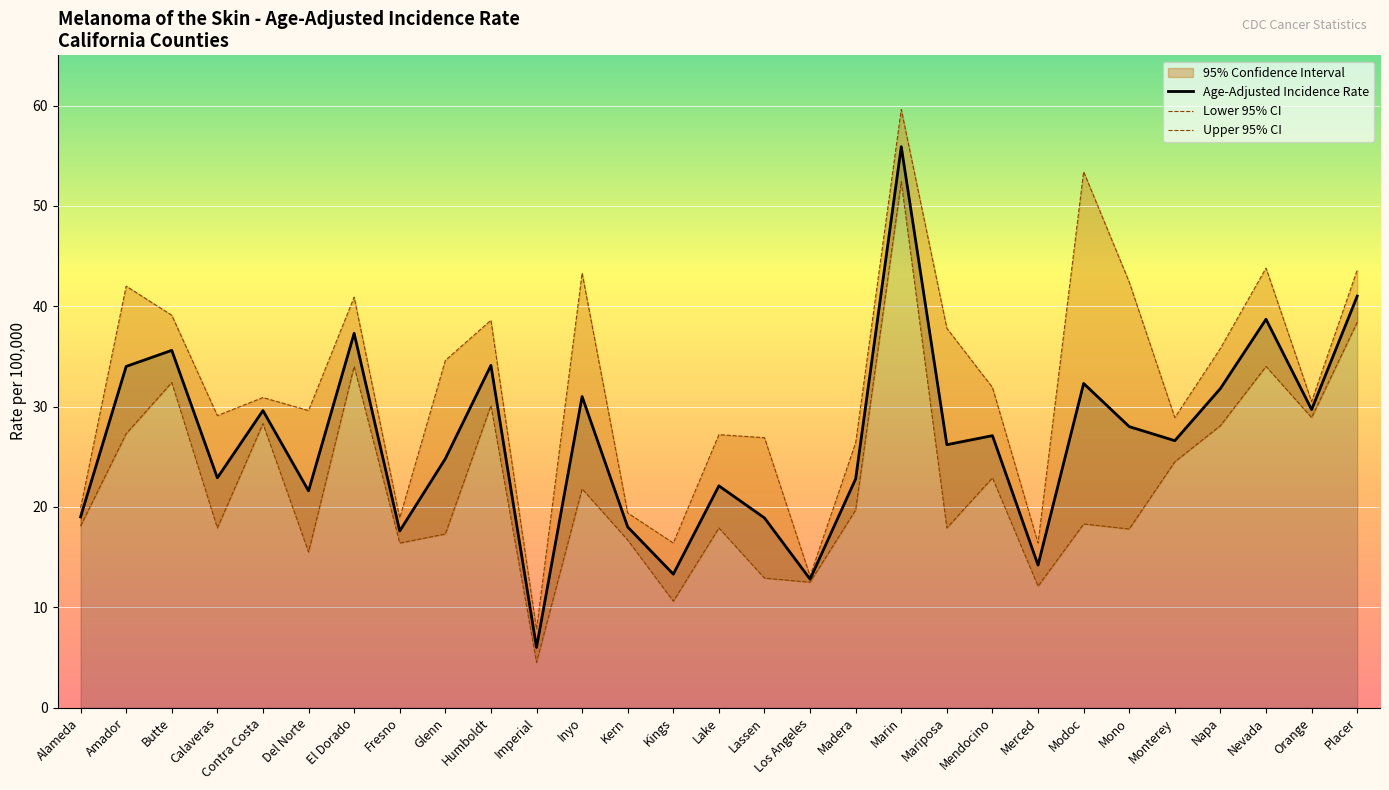

Reading left to right, list all the values displayed in this chart.

Age-Adjusted Incidence Rate: 19.0	34.0	35.6	22.9	29.6	21.6	37.3	17.6	24.8	34.1	6.0	31.0	18.0	13.3	22.1	18.9	12.8	22.8	55.9	26.2	27.1	14.2	32.3	28.0	26.6	31.8	38.7	29.7	41.0
Lower 95% CI: 18.1	27.3	32.4	17.9	28.3	15.5	34.0	16.4	17.3	30.1	4.5	21.8	16.7	10.6	17.9	12.9	12.5	19.7	52.4	17.9	22.9	12.1	18.3	17.8	24.5	28.1	34.0	28.9	38.4
Upper 95% CI: 19.9	42.0	39.1	29.1	30.9	29.6	40.9	18.9	34.6	38.6	7.8	43.3	19.4	16.4	27.2	26.9	13.1	26.4	59.6	37.8	31.9	16.4	53.4	42.4	28.9	35.8	43.8	30.5	43.6